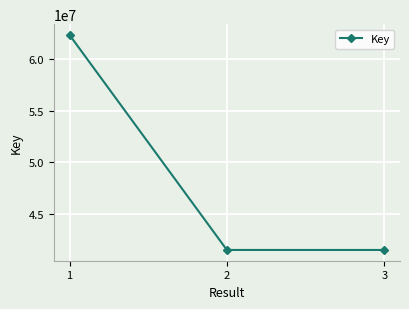

What is the greatest value displayed?

62292971